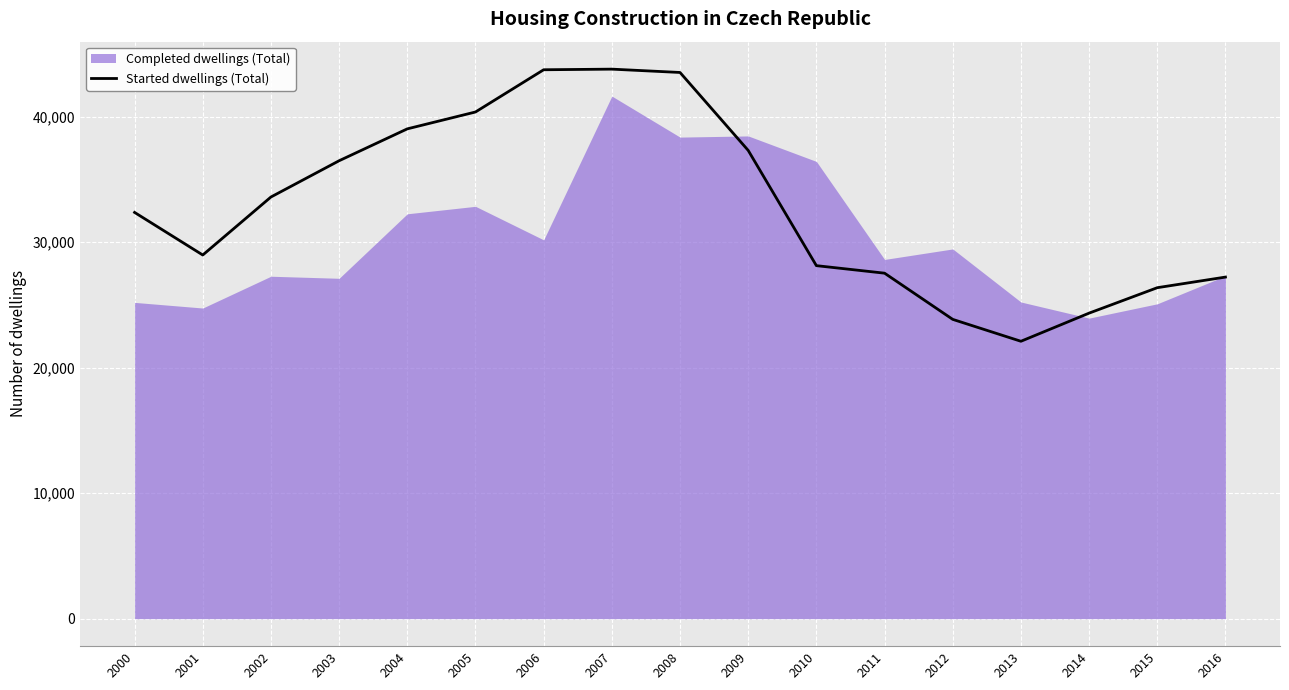

Is it true that the value at 2003 is 36496?

True